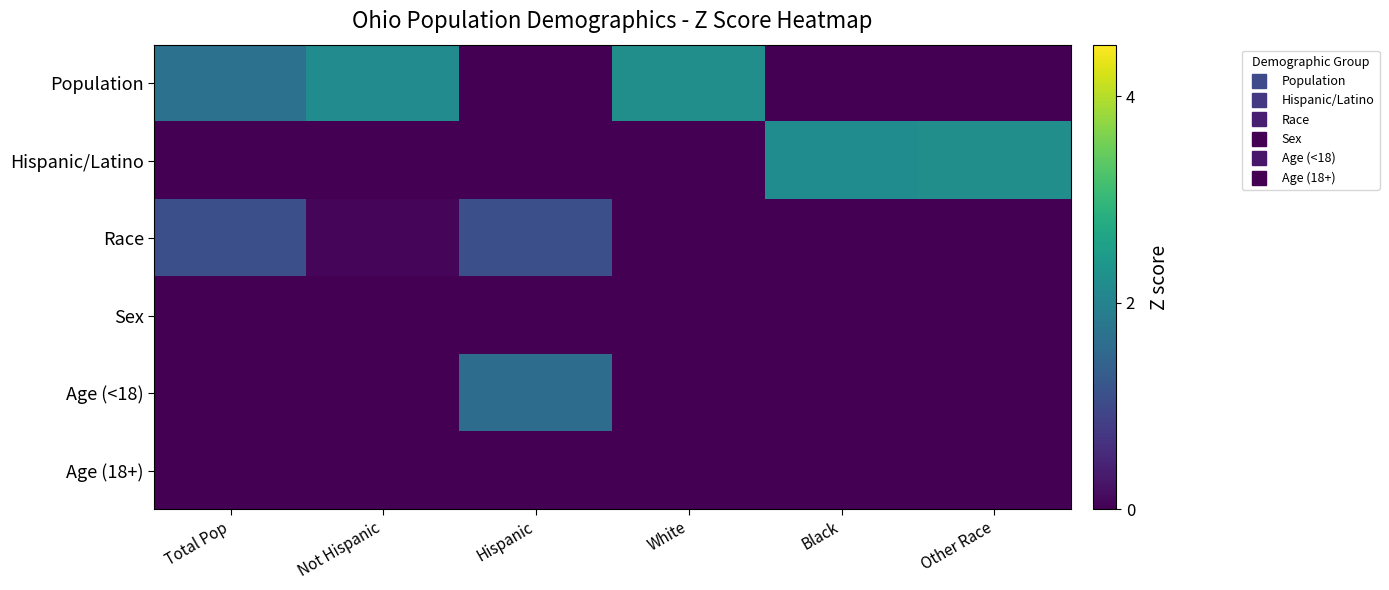

Between Total Pop and Other Race, which series saw the biggest shift?

Hispanic/Latino